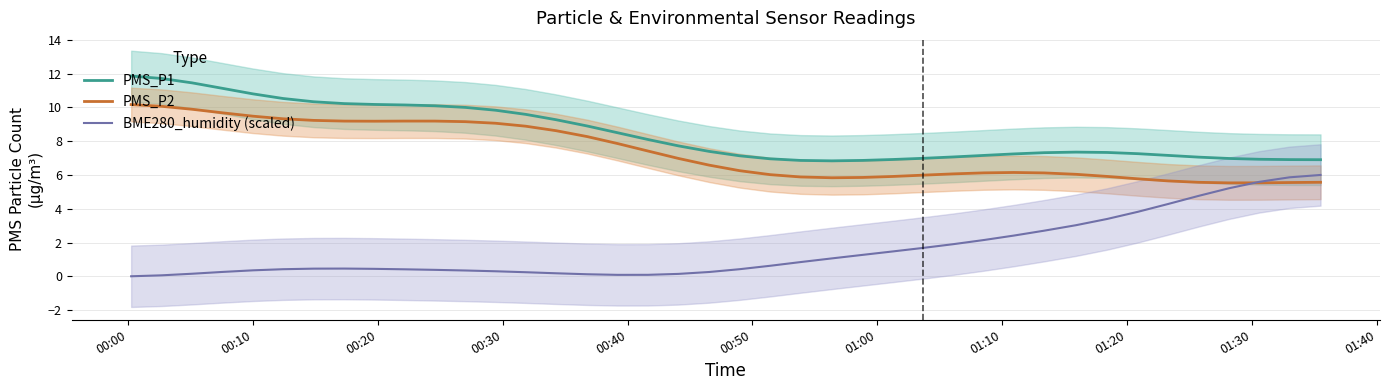

True or false: BME280_humidity (scaled) and PMS_P1 cross at least once.

False